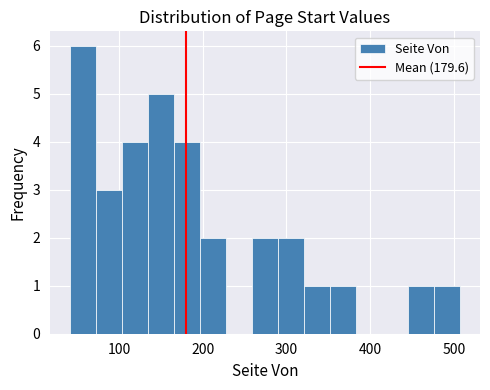

Read against the x-axis, roughly where is the centre of the tallest bar?

60